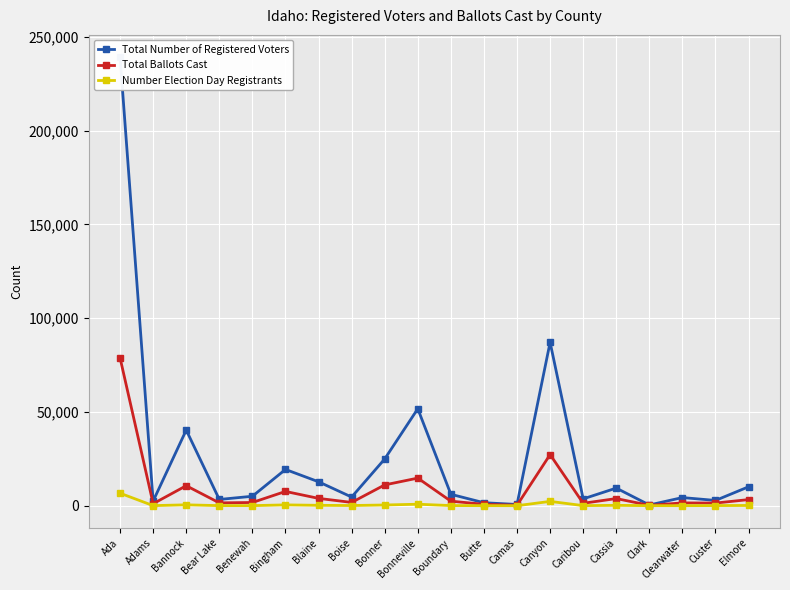

What is the difference between the second highest and minimum values in the Total Number of Registered Voters series?

86739